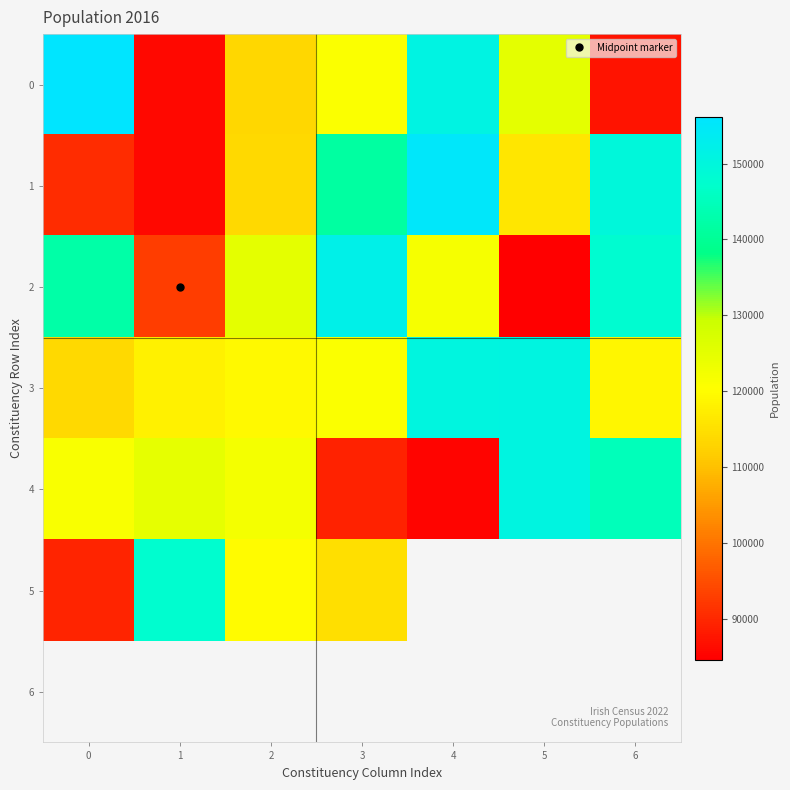

Rank the categories by 4 value from highest to lowest.

5, 6, 1, 2, 0, 3, 4